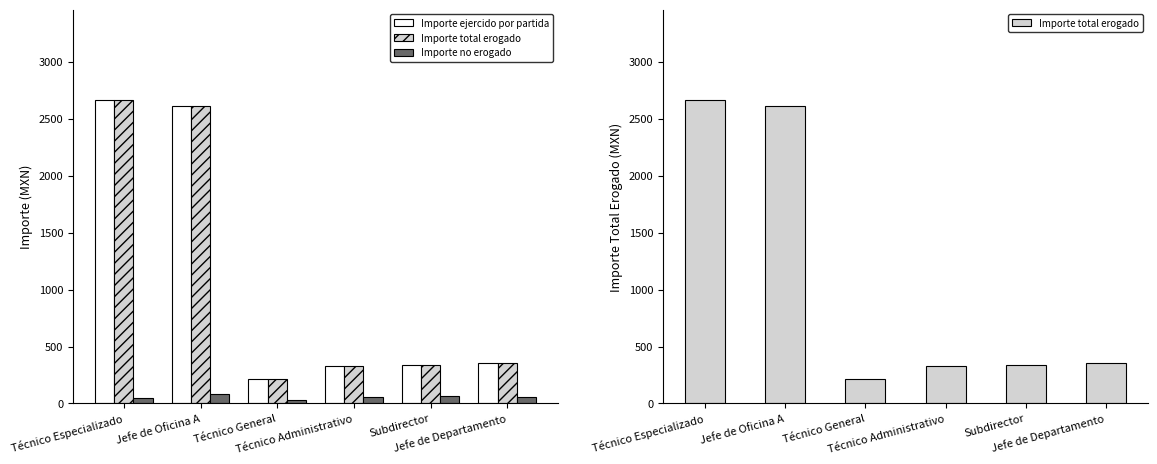

Is it true that Importe ejercido por partida equals 213.0 at Técnico General?

True